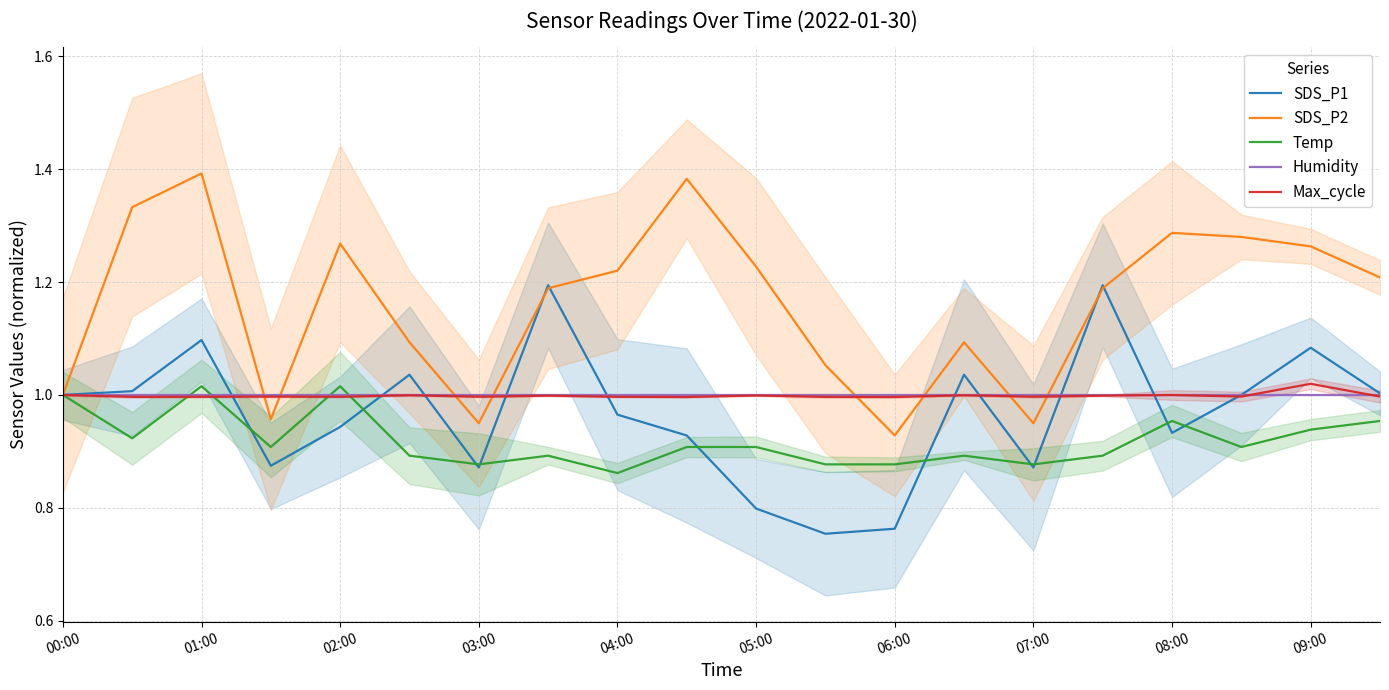

The value of Max_cycle at 03:00 is 0.5. True or false?

False